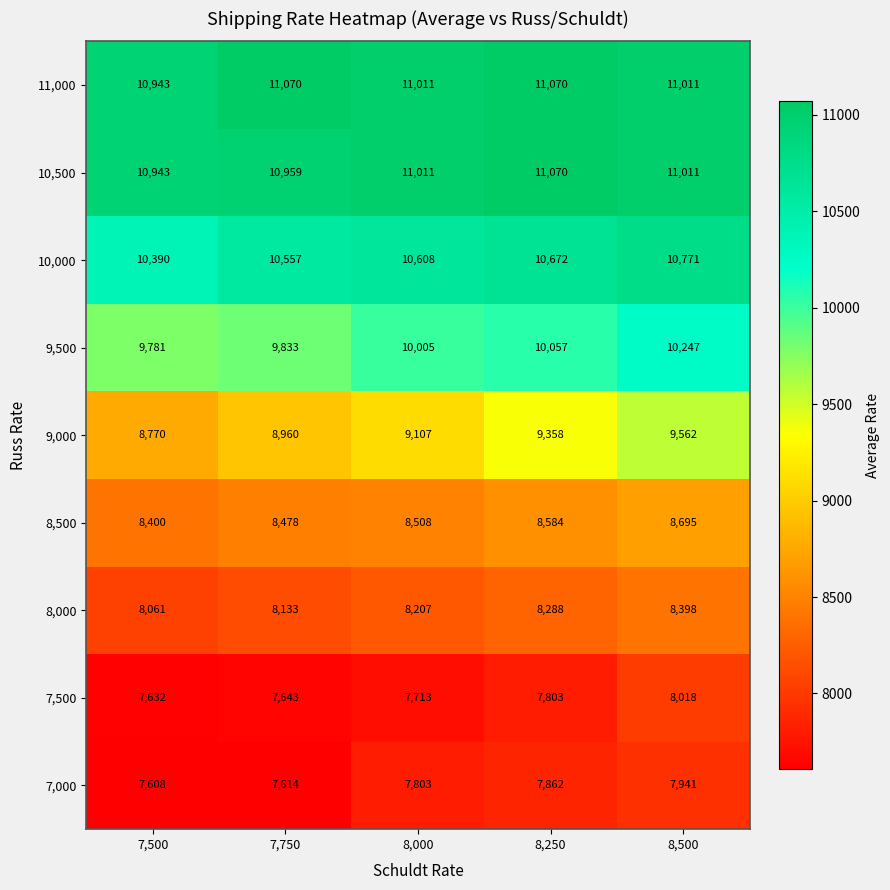

Which series changed the most between 7,750 and 8,250?

9,000